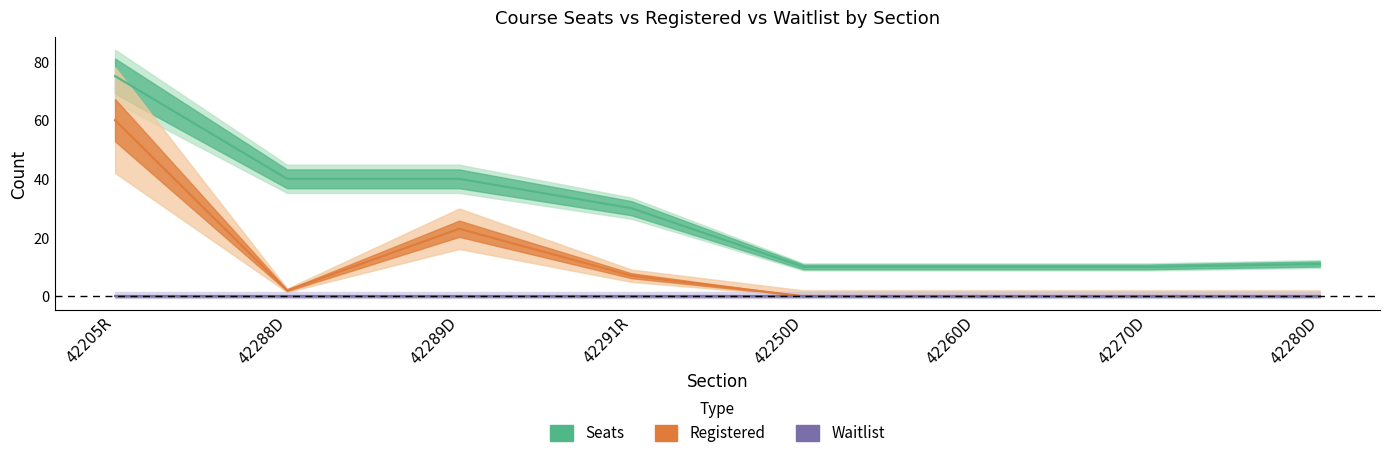

Does the chart display data point markers on the line(s)?

No